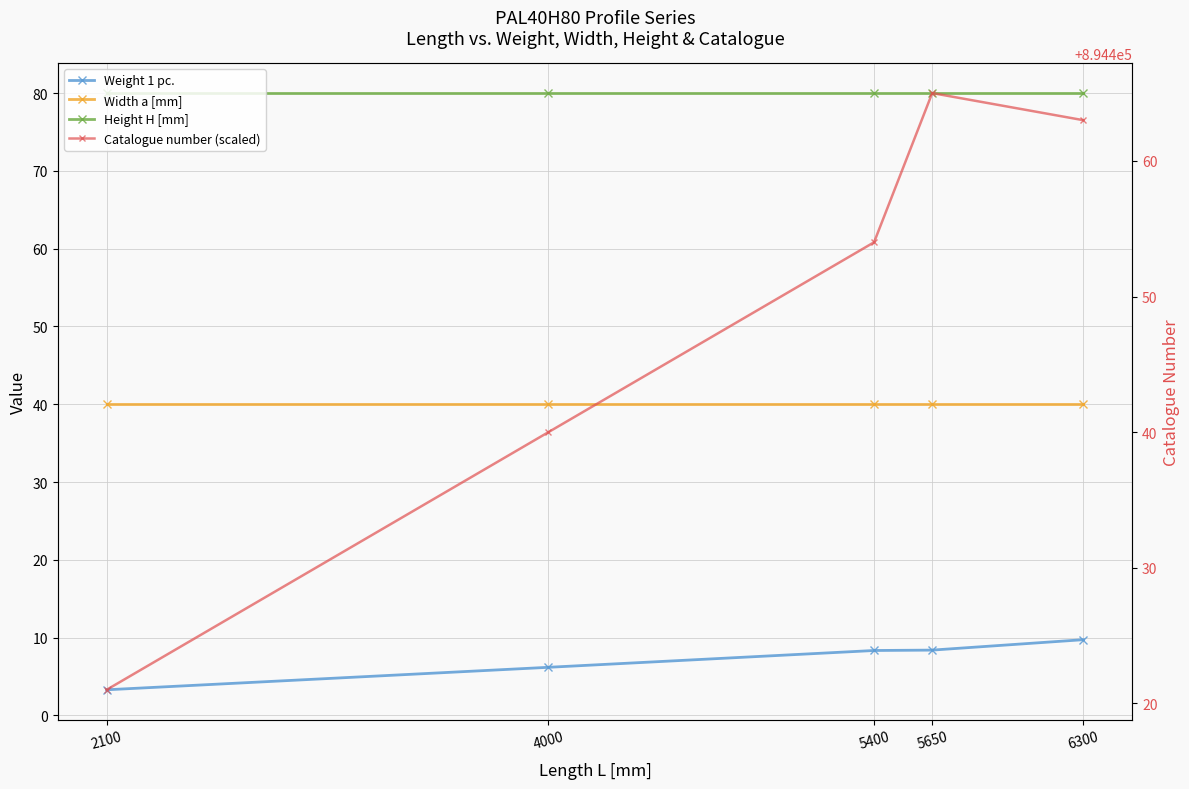

List the labels in order of Height H [mm] value, largest first.

2100, 4000, 5400, 5650, 6300